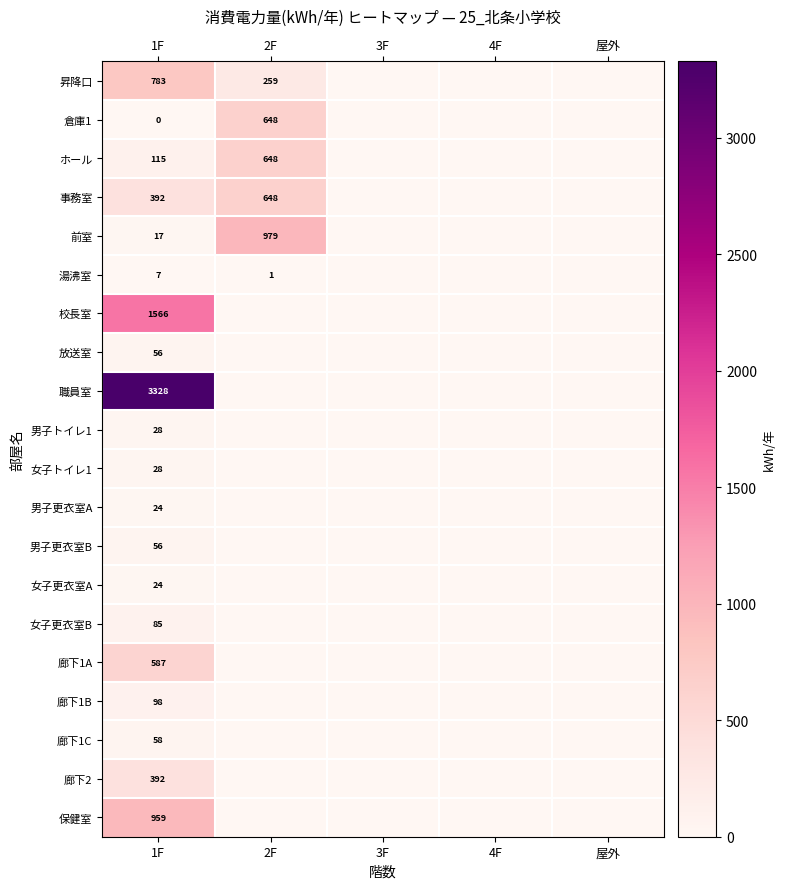

How many distinct data groups are displayed?

20